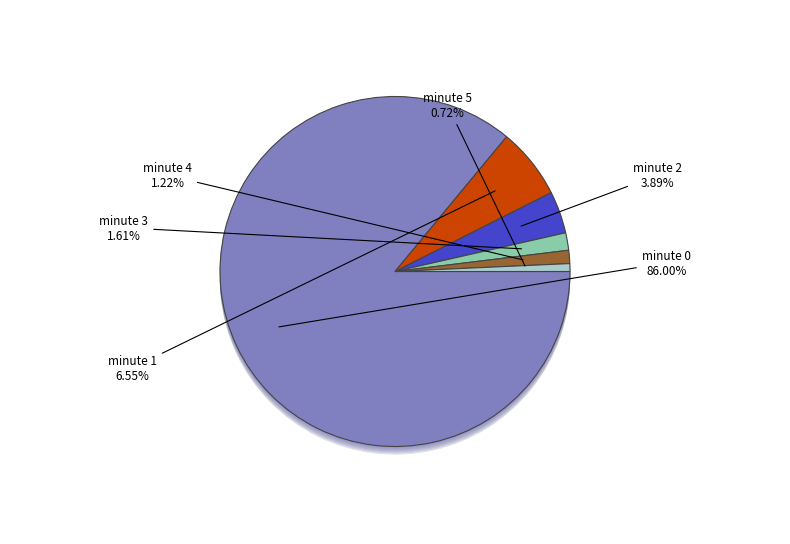

Does minute_3 represent more than half of the total?

No